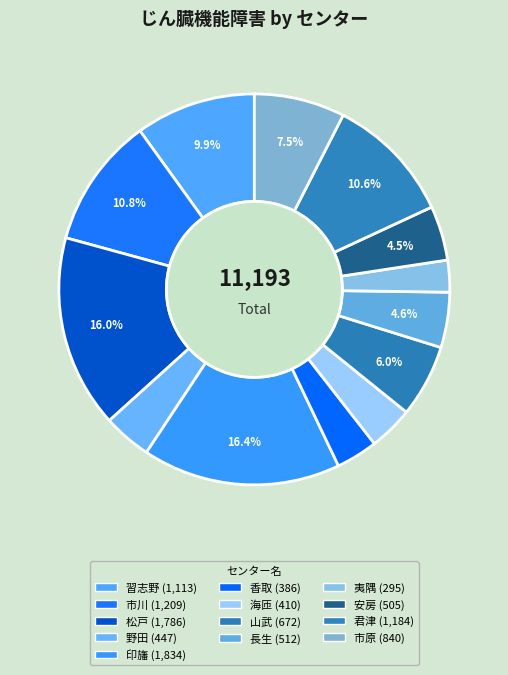

Count the number of slices in the pie.

13